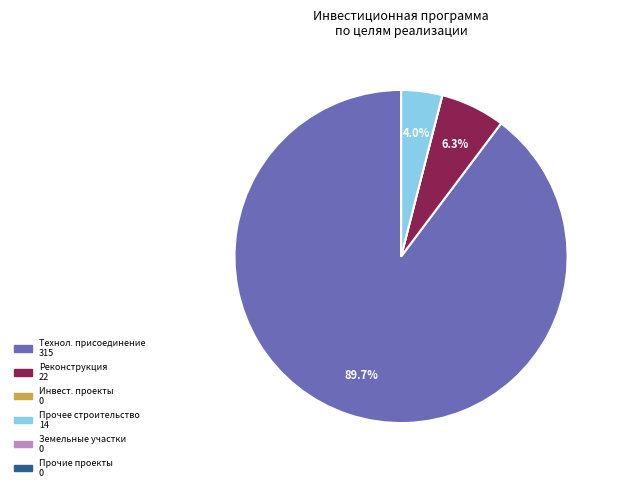

Does any single category account for the majority?

Yes